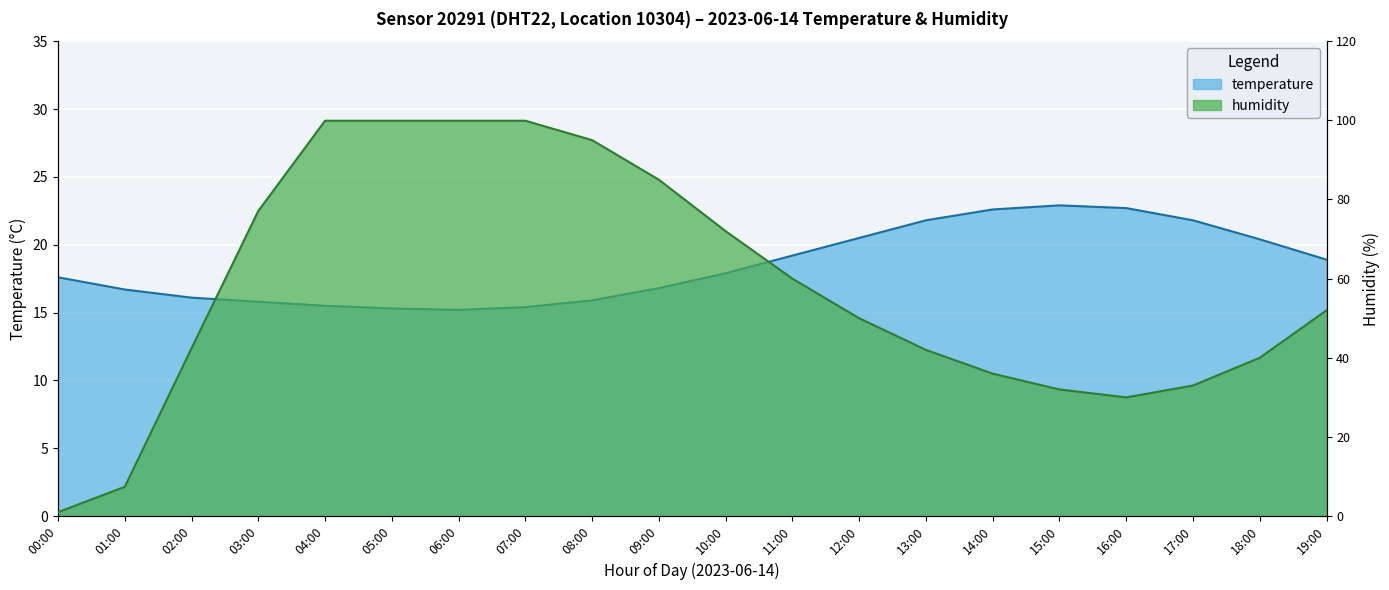

What is the minimum value for temperature?

15.2